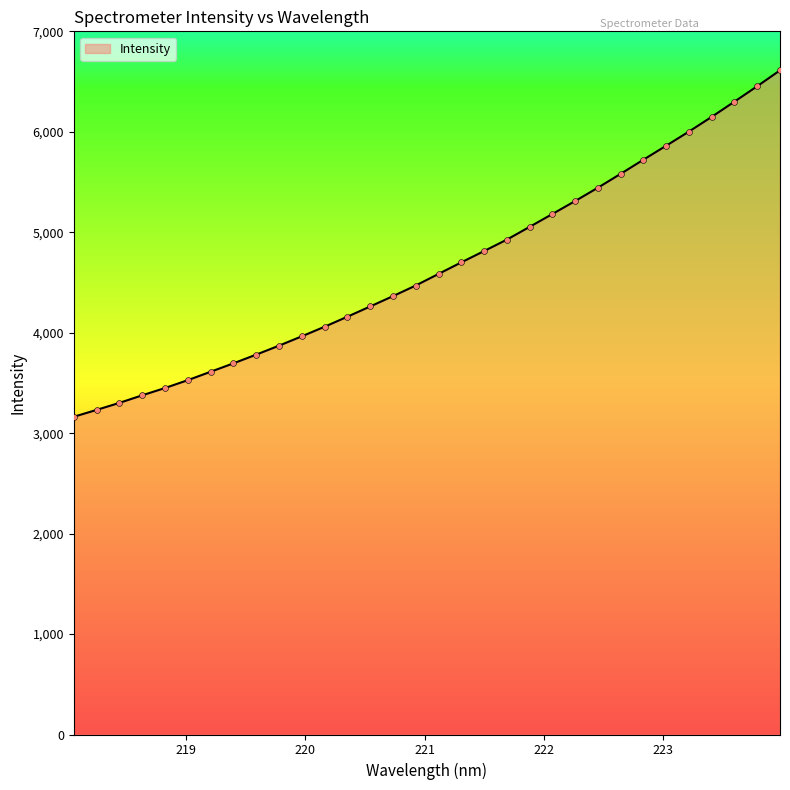

What is the greatest value displayed?

6611.7